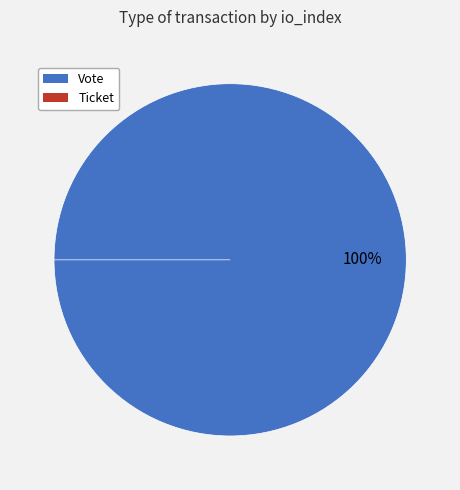

Does Vote account for over 50% of the chart?

Yes